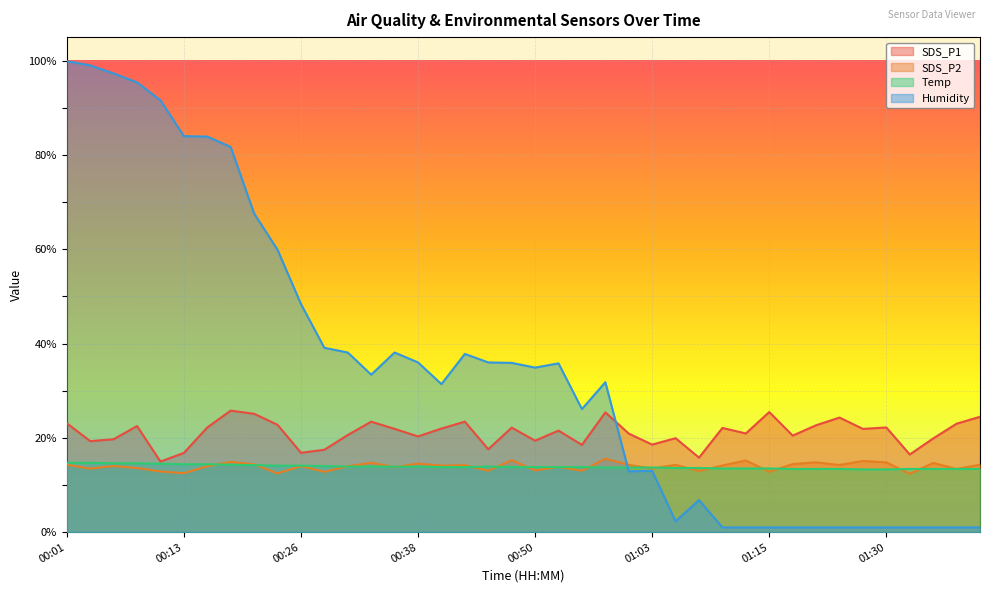

Reading left to right, transcribe all the data shown in this chart.

SDS_P1: 23.1	19.3	19.7	22.5	15.0	16.8	22.2	25.8	25.1	22.8	16.8	17.5	20.6	23.4	21.9	20.3	22.0	23.4	17.6	22.2	19.4	21.5	18.5	25.4	20.9	18.6	19.9	15.8	22.1	20.9	25.5	20.5	22.7	24.3	21.9	22.2	16.5	19.9	23.0	24.5
SDS_P2: 14.3	13.5	14.0	13.6	12.9	12.5	14.0	14.9	14.4	12.5	14.0	12.8	14.0	14.7	13.8	14.5	14.1	14.2	13.0	15.3	13.1	13.8	13.0	15.6	14.3	13.5	14.3	13.0	14.1	15.2	12.8	14.4	14.8	14.2	15.1	14.8	12.4	14.7	13.4	14.3
Temp: 14.7	14.7	14.6	14.6	14.5	14.4	14.4	14.3	14.2	14.1	14.1	14.0	13.9	13.9	13.9	13.9	13.8	13.8	13.9	13.8	13.8	13.8	13.8	13.7	13.7	13.7	13.6	13.6	13.5	13.5	13.5	13.4	13.4	13.4	13.3	13.3	13.4	13.4	13.4	13.4
Humidity: 99.9	99.0	97.3	95.4	91.6	84.0	83.9	81.7	67.6	59.9	48.4	39.1	38.1	33.4	38.1	36.0	31.4	37.8	36.0	35.9	34.9	35.8	26.1	31.8	12.9	13.0	2.3	6.8	1.0	1.0	1.0	1.0	1.0	1.0	1.0	1.0	1.0	1.0	1.0	1.0